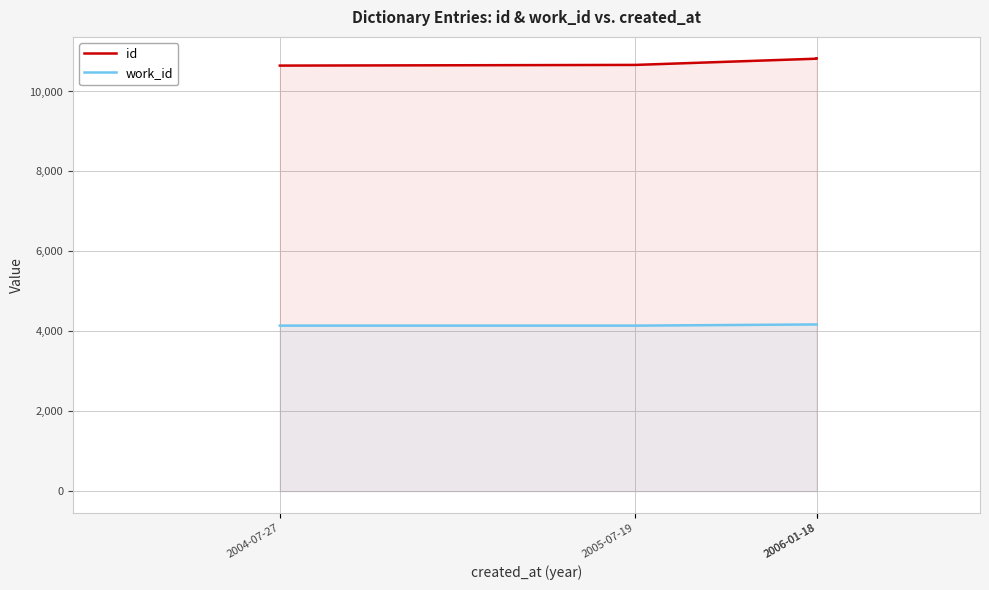

What are all the series names shown in the legend?

id, work_id